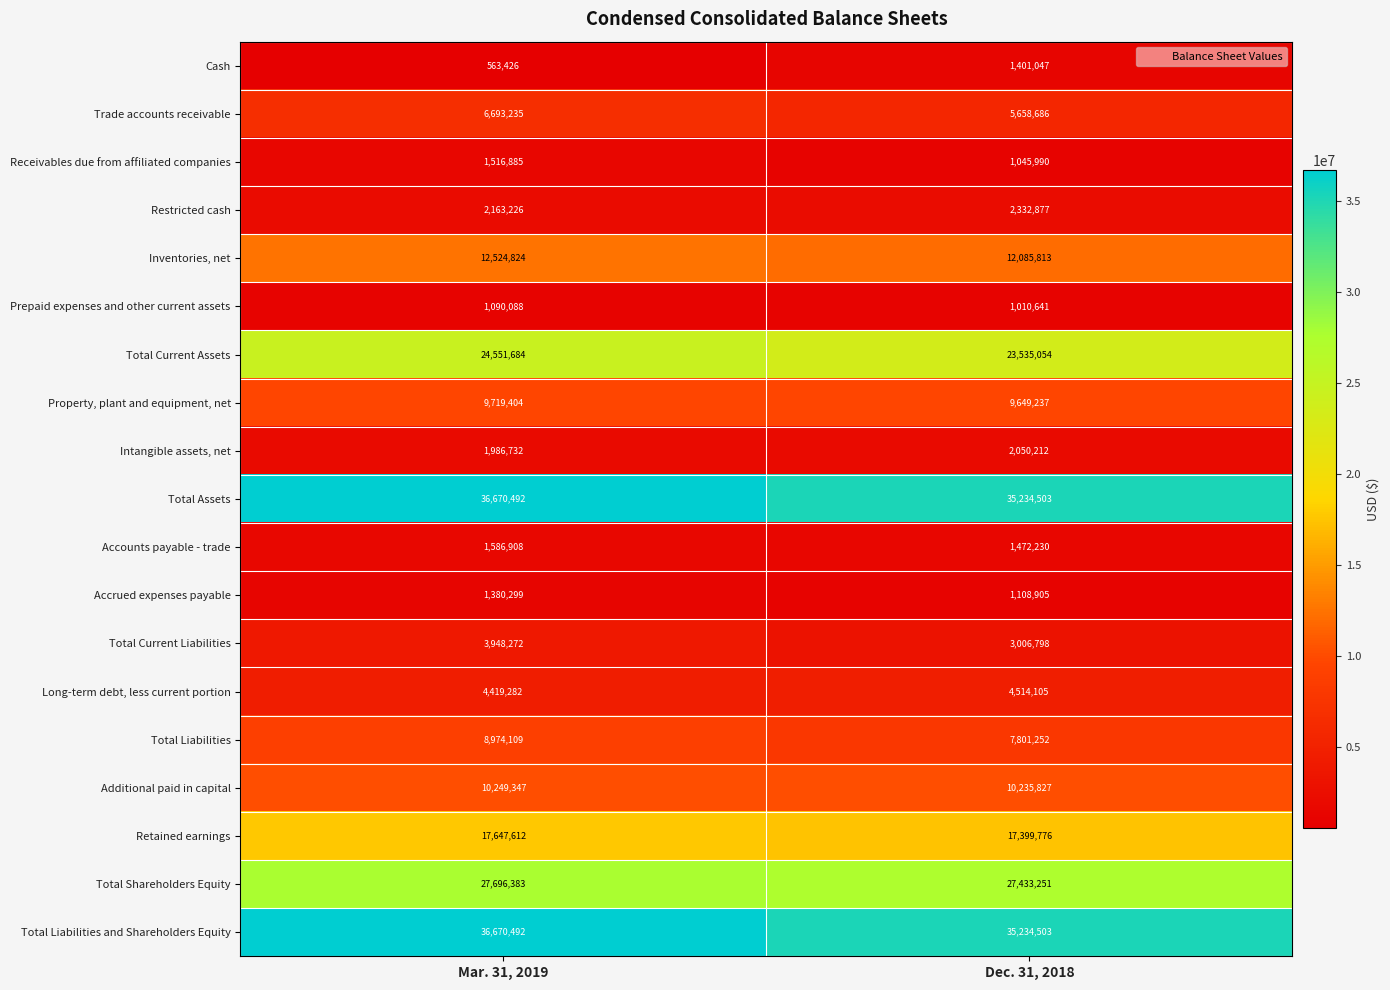

Rank the categories by Retained earnings value from highest to lowest.

Mar. 31, 2019, Dec. 31, 2018